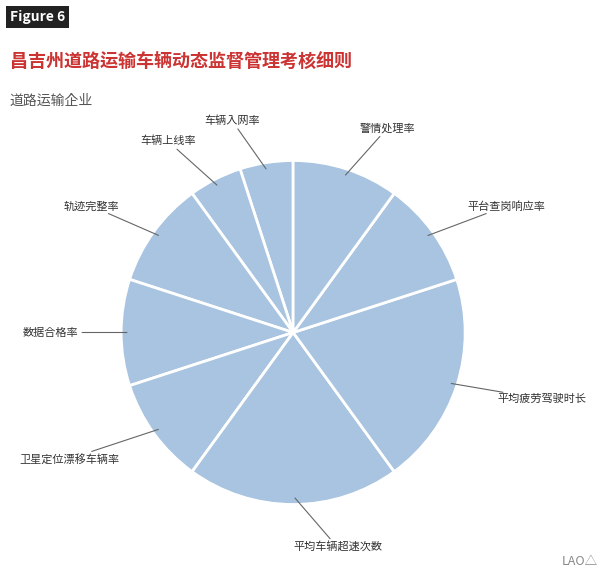

Approximately how many times larger is the value at 平均疲劳驾驶时长 compared to 车辆上线率?

4.0